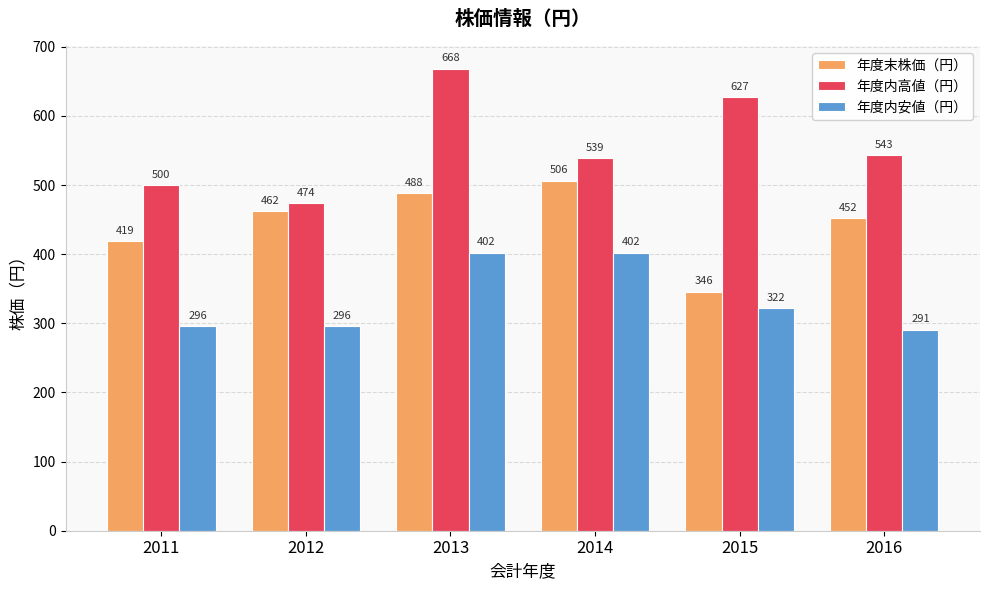

What is the smallest value displayed?

291